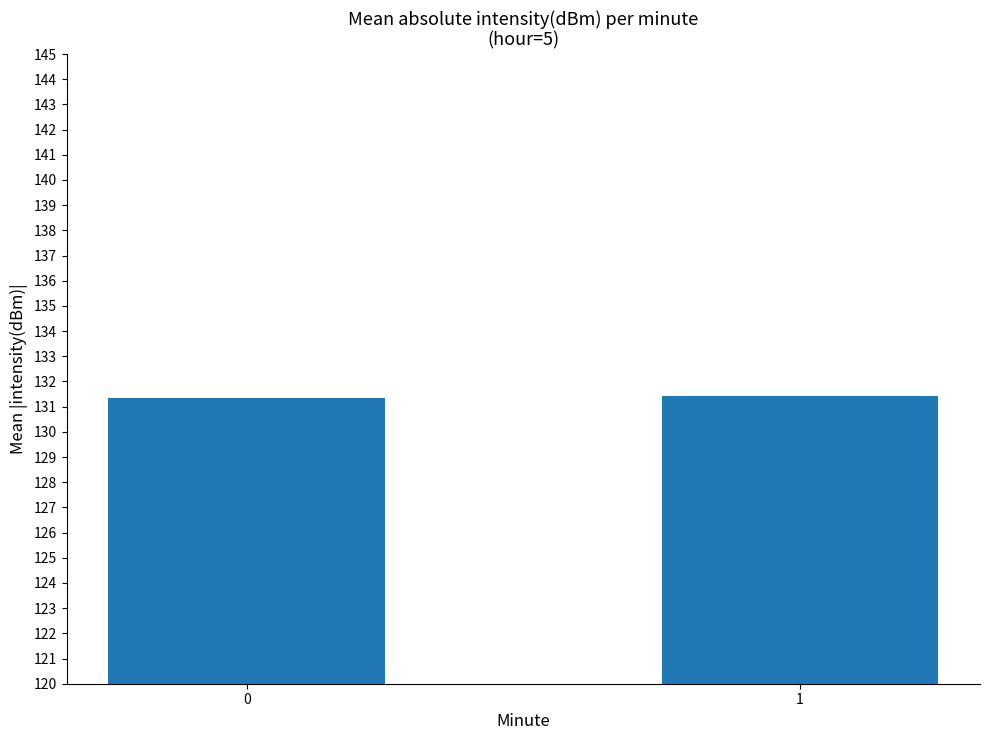

True or false: the data shows 131.4 at 1.

True